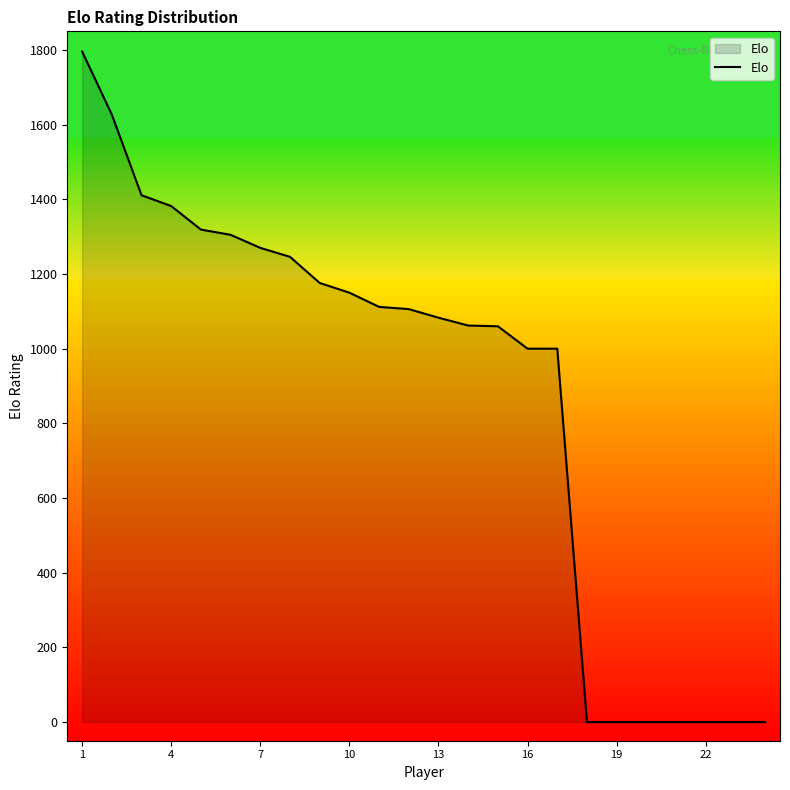

Does the chart have visible grid lines?

No